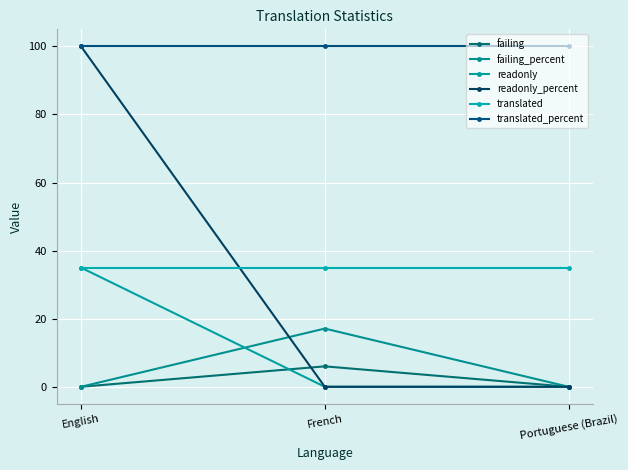

Which has a higher value, Portuguese (Brazil) or English?

Portuguese (Brazil)